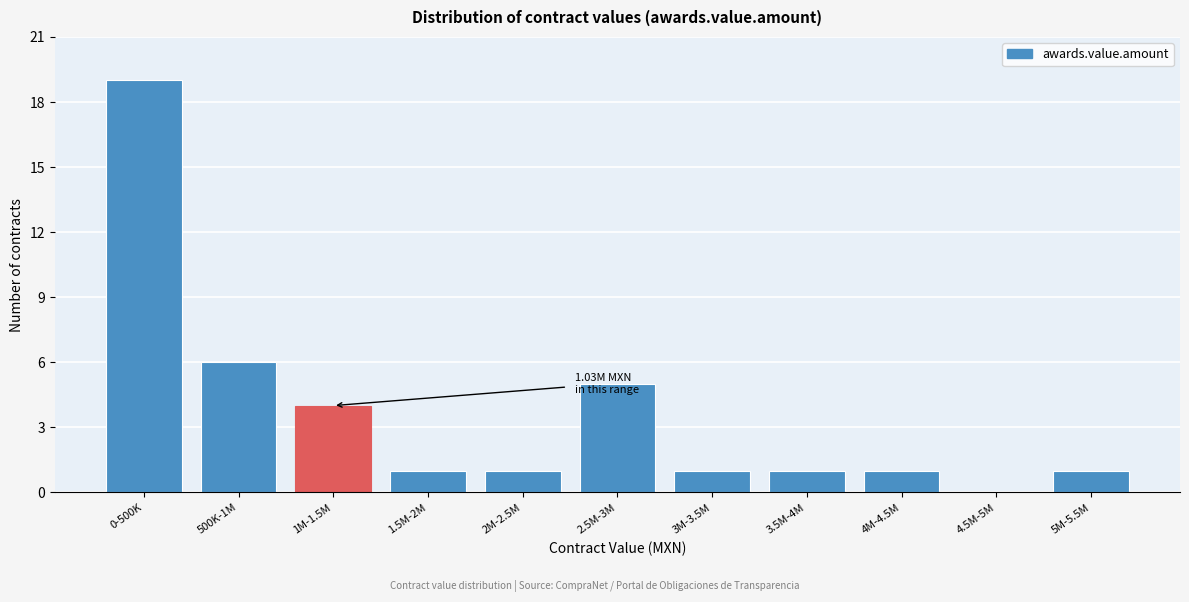

Reading left to right, transcribe all the data shown in this chart.

0-500K=19	500K-1M=6	1M-1.5M=4	1.5M-2M=1	2M-2.5M=1	2.5M-3M=5	3M-3.5M=1	3.5M-4M=1	4M-4.5M=1	4.5M-5M=0	5M-5.5M=1